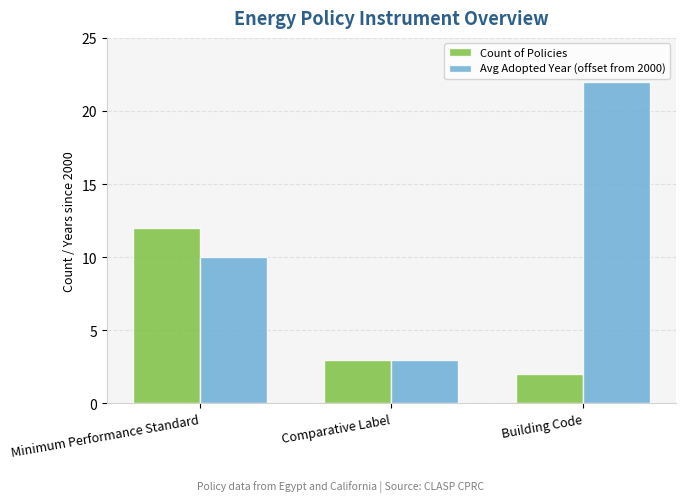

List the series in order of their peak value, lowest first.

Count of Policies, Avg Adopted Year (offset from 2000)